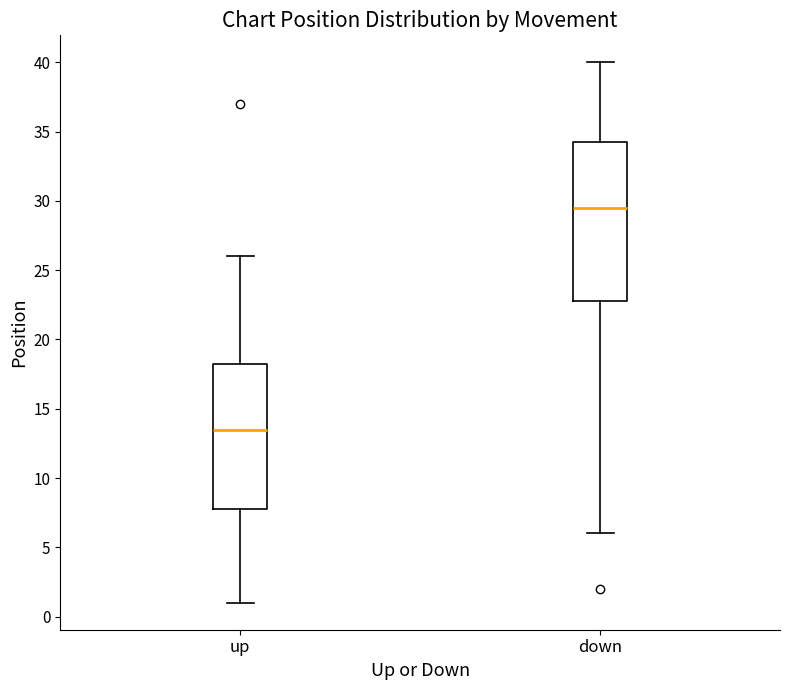

Reading left to right, transcribe this box plot: for each box, give where its median line is, the range the box spans, and where its two whiskers end, as read against the y-axis. The values are not printed on the chart, so give them approximately, as read against the axis.

up: median 13.5, box 8.0 to 18.5, whiskers 1.0 to 26.0
down: median 29.5, box 23.0 to 34.5, whiskers 6.0 to 40.0